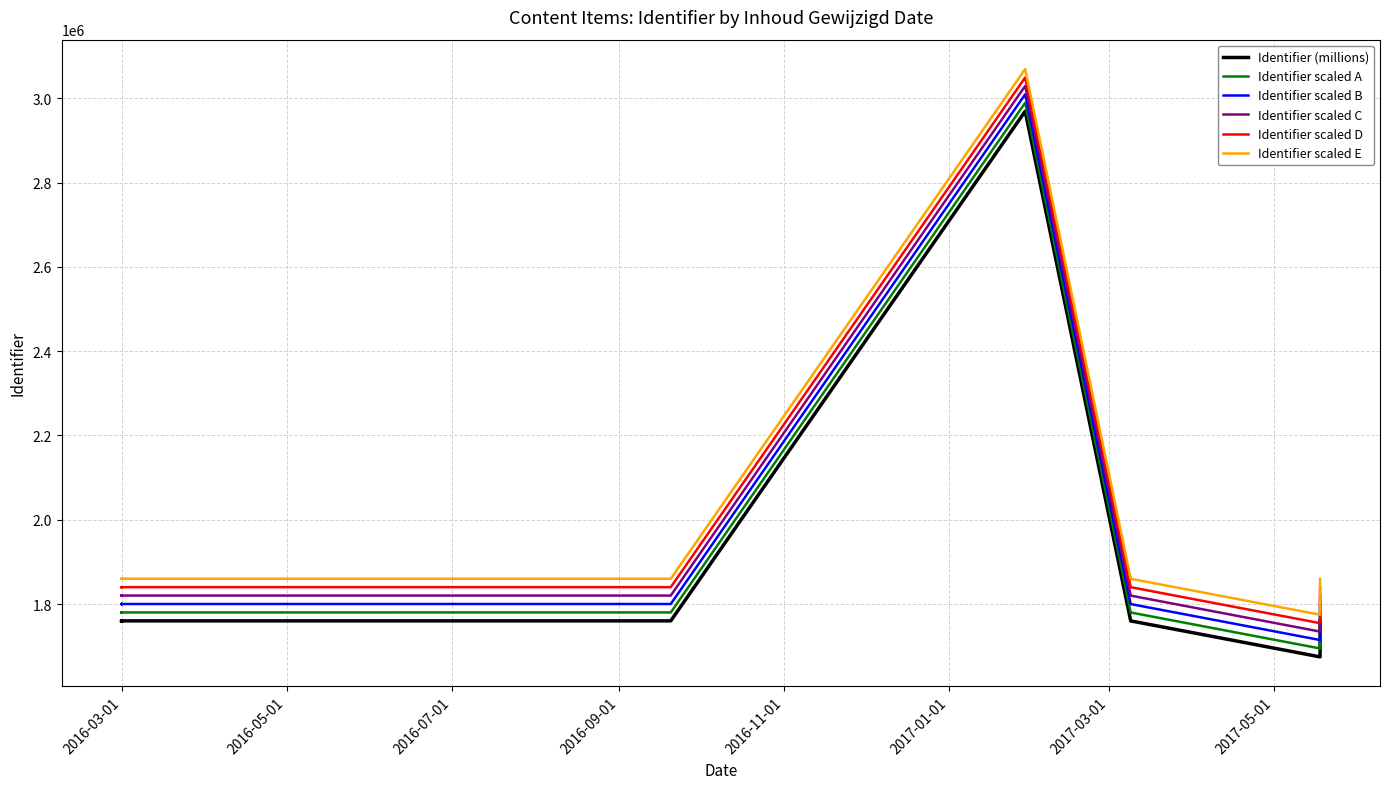

Reading right to left, transcribe all the data shown in this chart.

Identifier (millions): 1759991	1674611	1759924	1759913	2969154	2969153	2969151	1760056	1760046	1760042	1760044	1760036	1760001	1760000	1759999	1760002	1759909	1759997	1759944	1759923
Identifier scaled A: 1779991	1694611	1779924	1779913	2989154	2989153	2989151	1780056	1780046	1780042	1780044	1780036	1780001	1780000	1779999	1780002	1779909	1779997	1779944	1779923
Identifier scaled B: 1799991	1714611	1799924	1799913	3009154	3009153	3009151	1800056	1800046	1800042	1800044	1800036	1800001	1800000	1799999	1800002	1799909	1799997	1799944	1799923
Identifier scaled C: 1819991	1734611	1819924	1819913	3029154	3029153	3029151	1820056	1820046	1820042	1820044	1820036	1820001	1820000	1819999	1820002	1819909	1819997	1819944	1819923
Identifier scaled D: 1839991	1754611	1839924	1839913	3049154	3049153	3049151	1840056	1840046	1840042	1840044	1840036	1840001	1840000	1839999	1840002	1839909	1839997	1839944	1839923
Identifier scaled E: 1859991	1774611	1859924	1859913	3069154	3069153	3069151	1860056	1860046	1860042	1860044	1860036	1860001	1860000	1859999	1860002	1859909	1859997	1859944	1859923